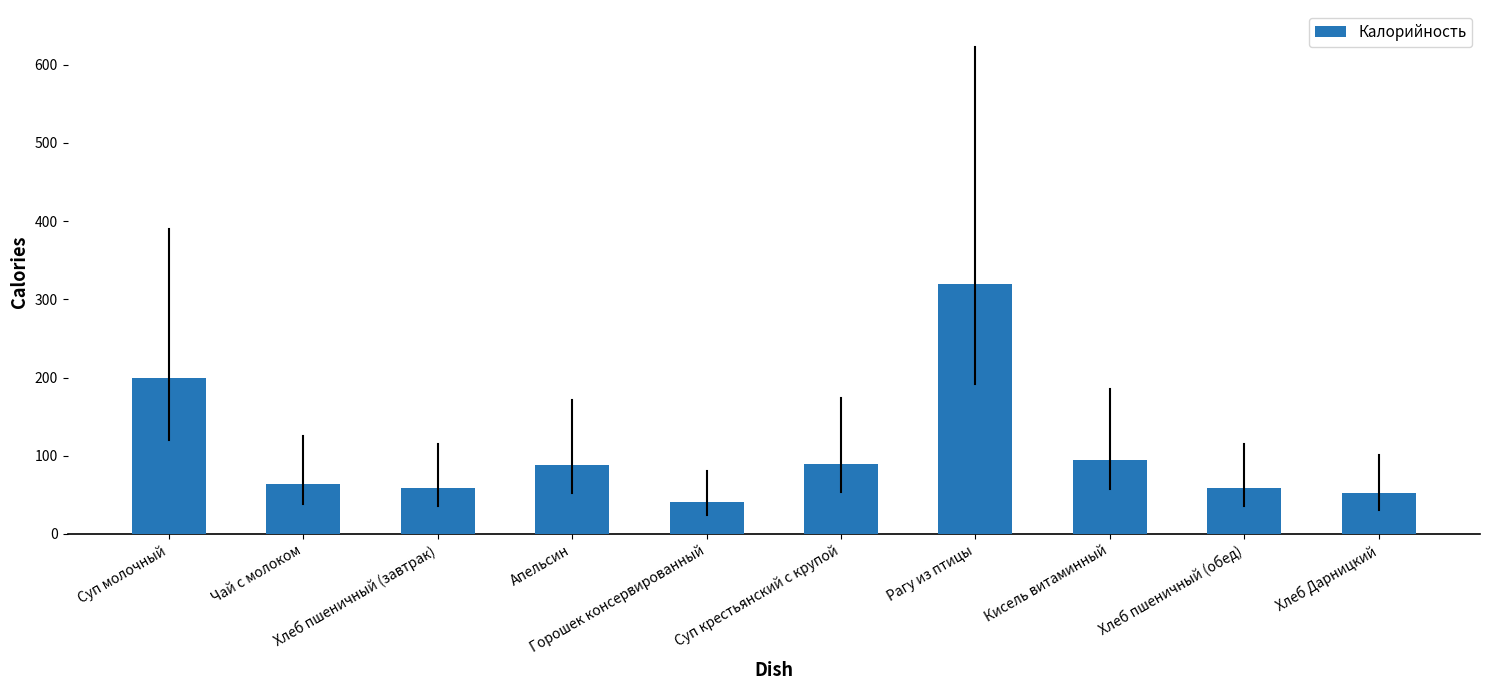

What is the value of the 7th bar from the left?

319